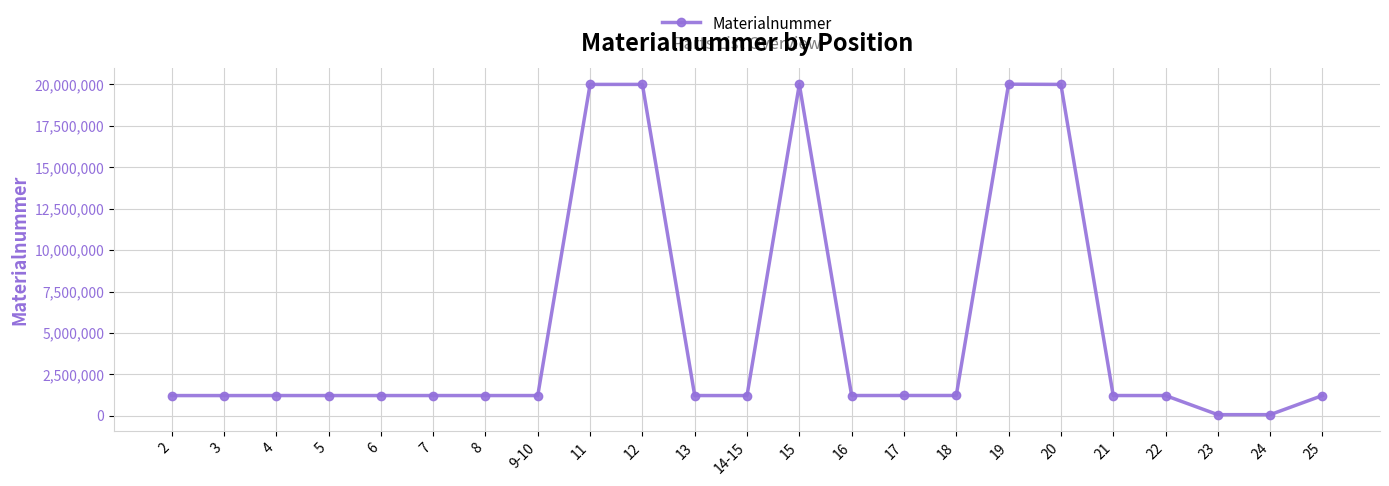

Which has a higher value, 11 or 2?

11